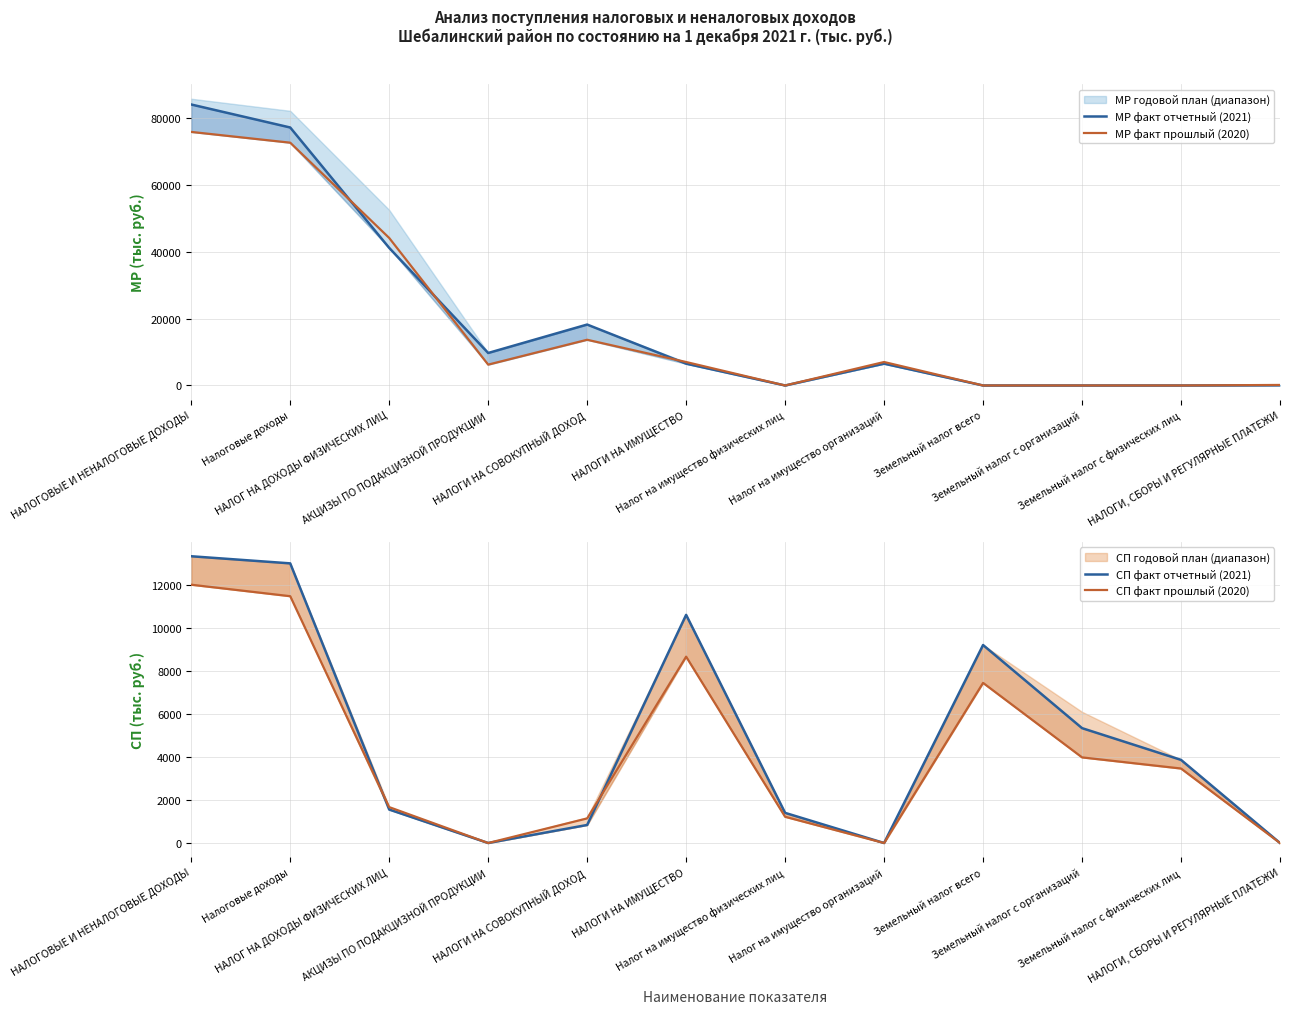

At how many categories does at least one series exceed 19899?

3